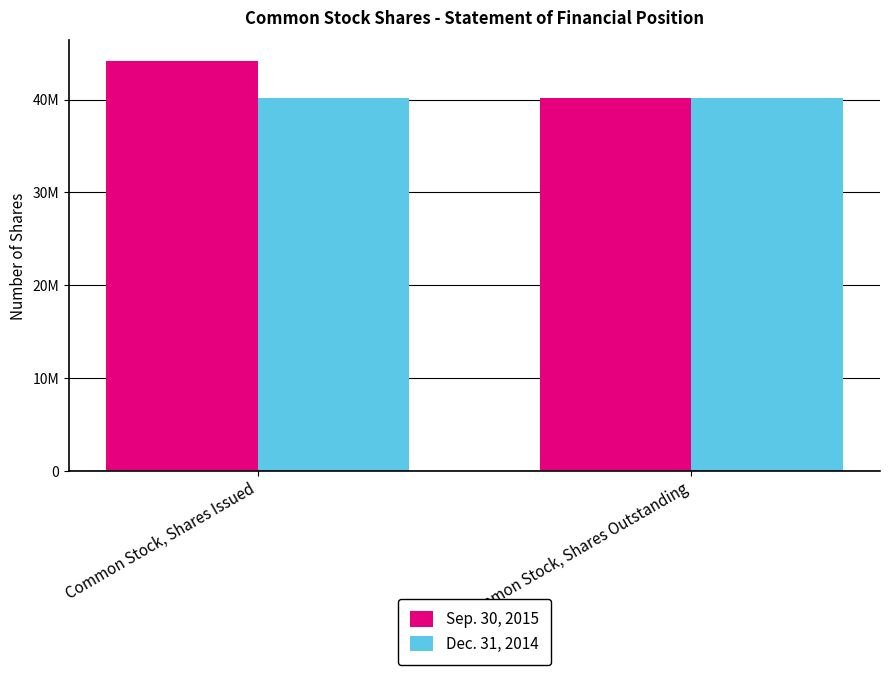

At Common Stock, Shares Outstanding, list the series in order from largest to smallest.

Sep. 30, 2015, Dec. 31, 2014